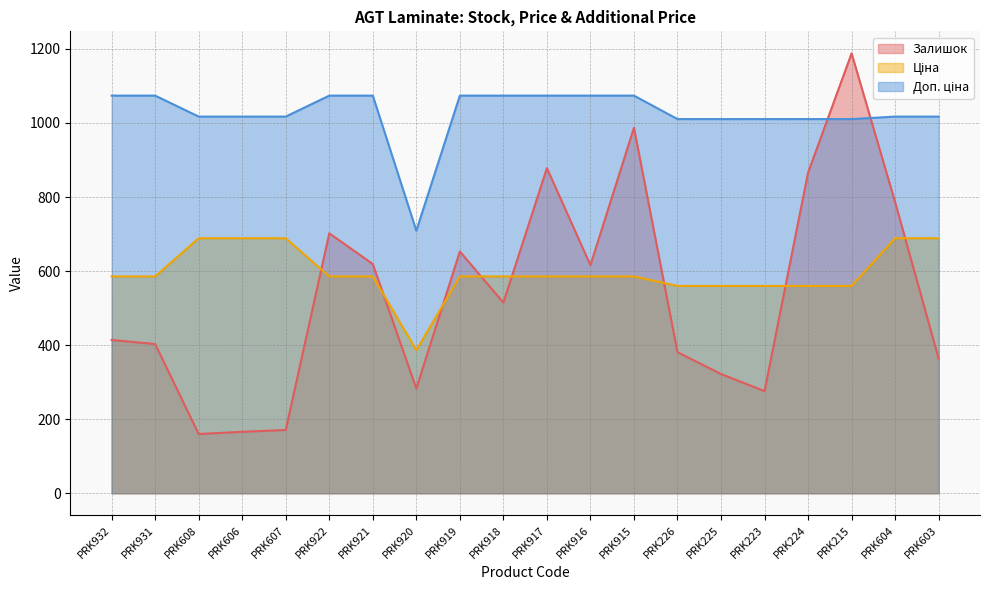

How many data points in Залишок are above 515?

9